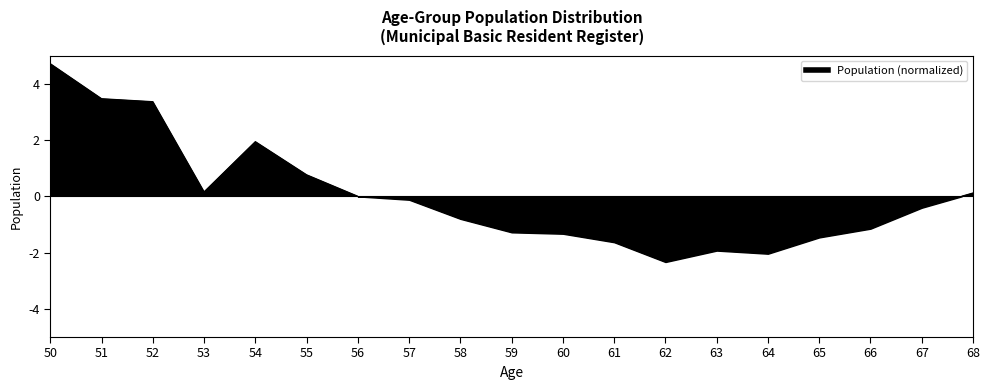

Which has a higher value, 59 or 60?

59